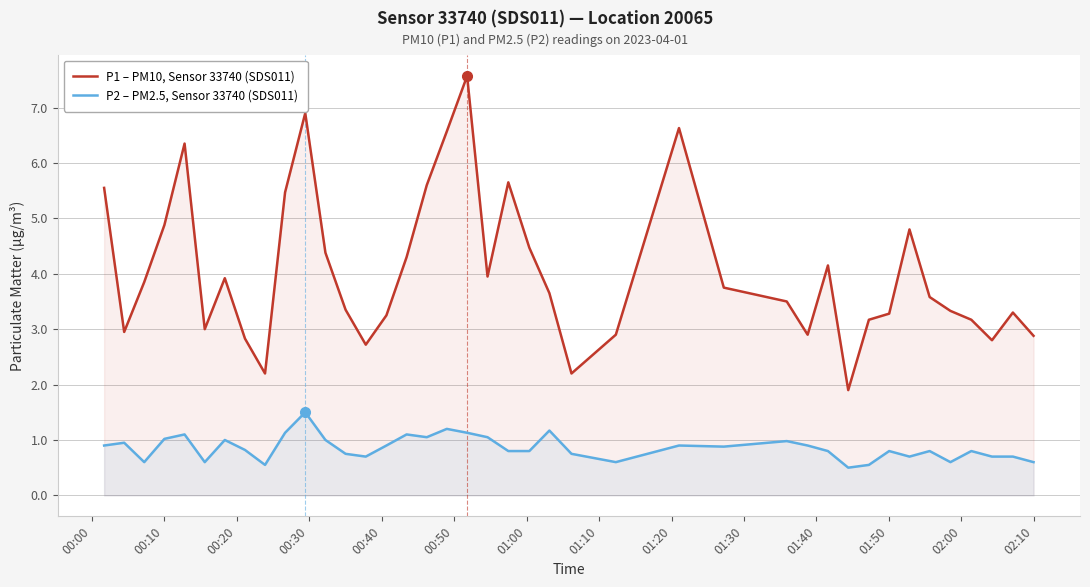

Does the chart display data point markers on the line(s)?

No